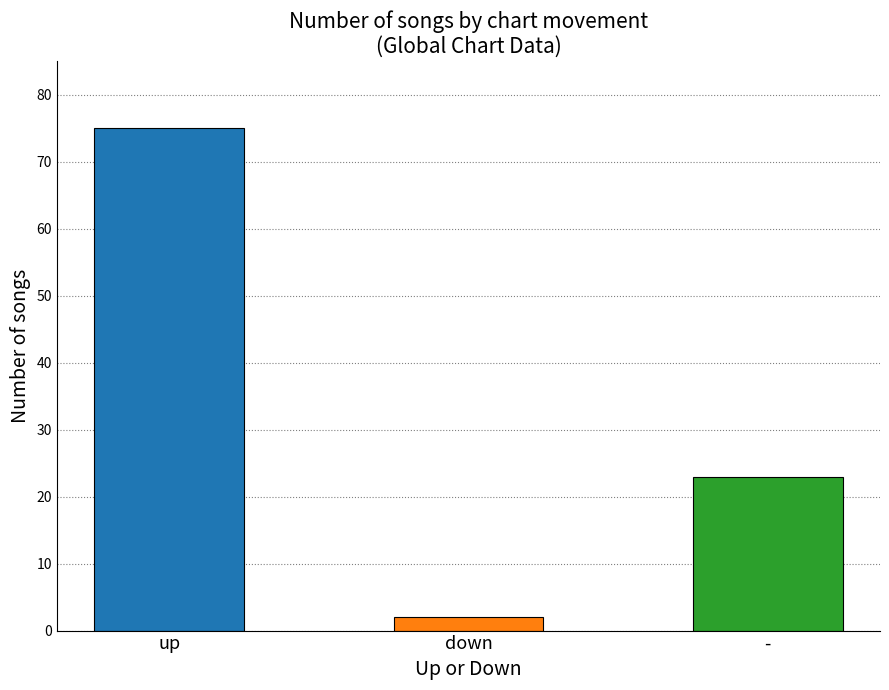

The value at down is 1. True or false?

False